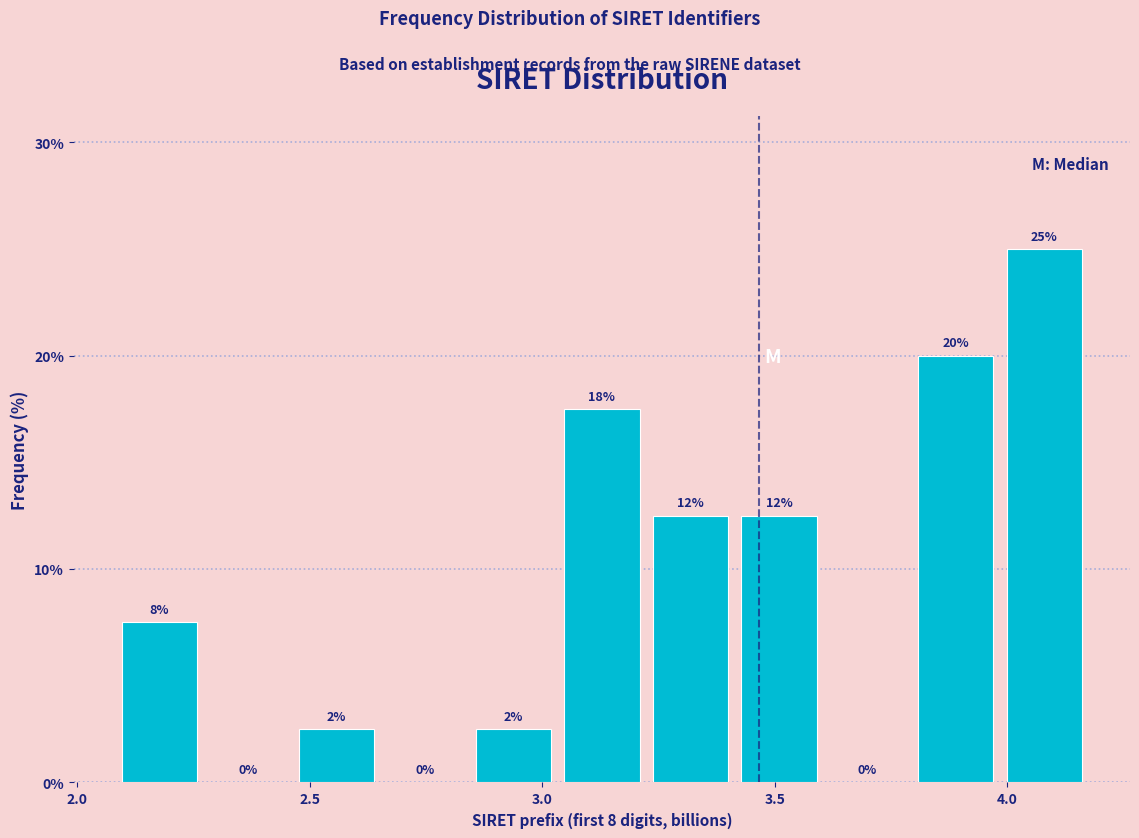

Read against the x-axis, roughly where is the centre of the tallest bar?

4.10